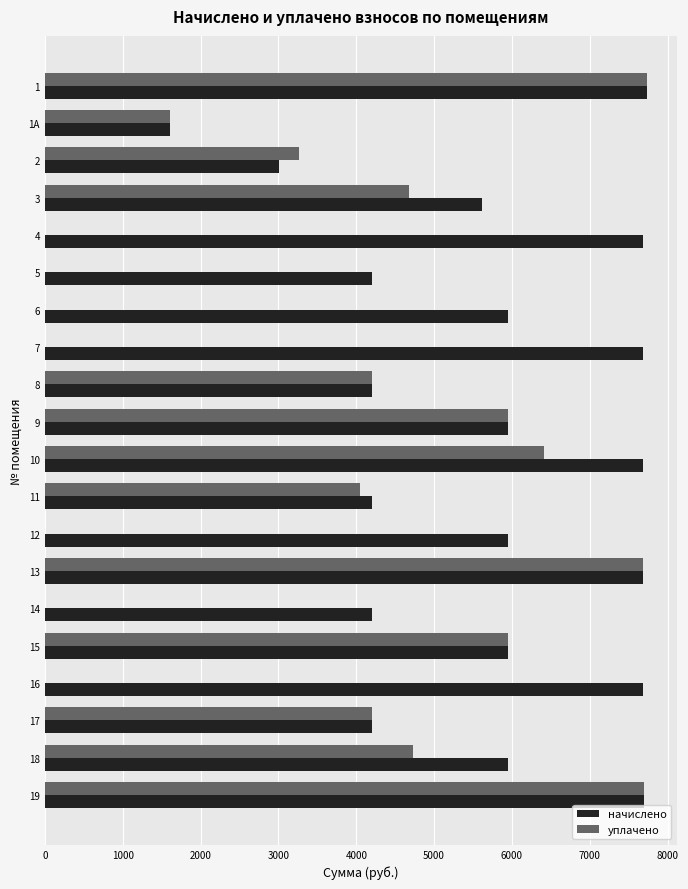

The value of начислено at 16 is 1677.0. True or false?

False